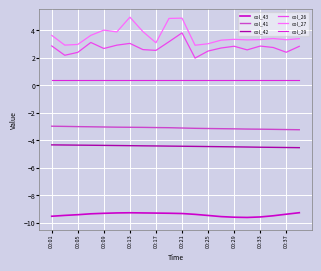

Which series has the largest total across all categories?

col_27